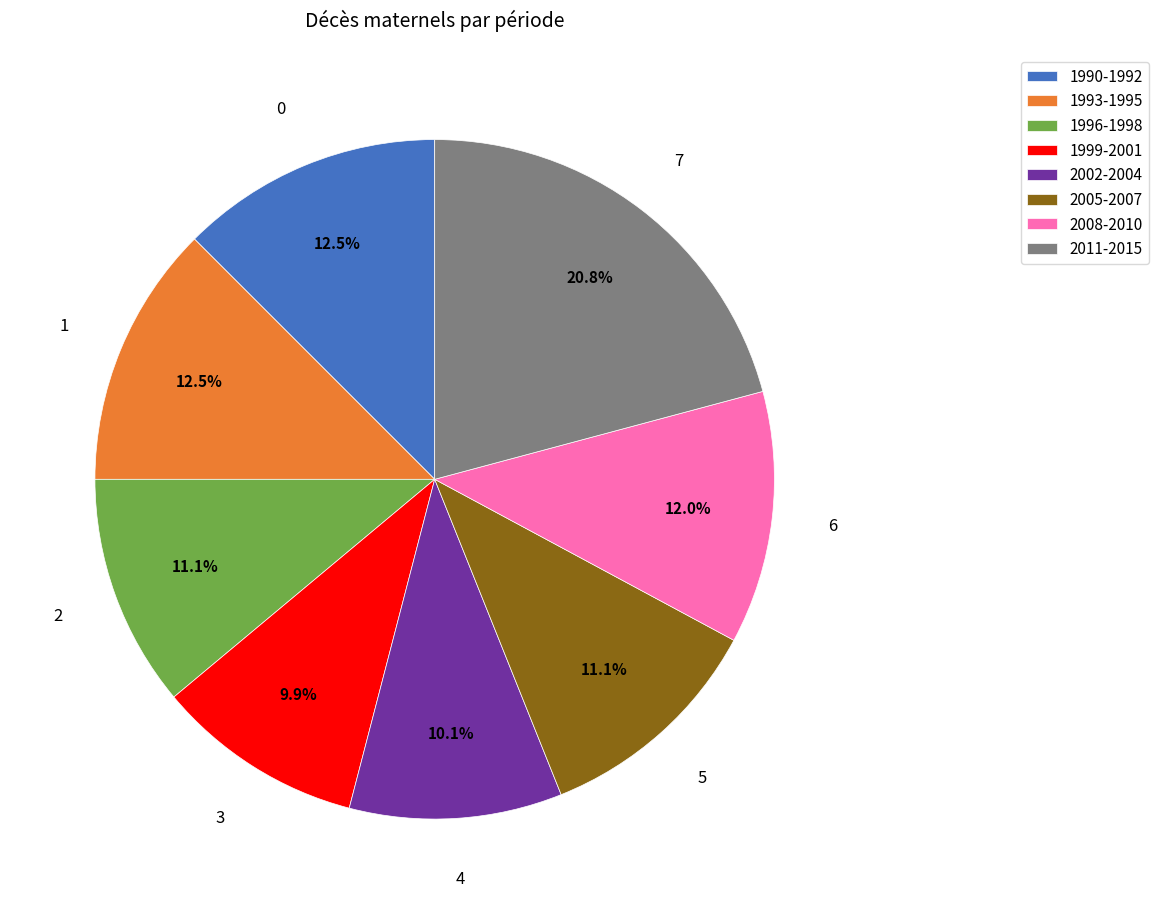

What is the ratio of the value at 1990-1992 to the value at 2008-2010?

1.0